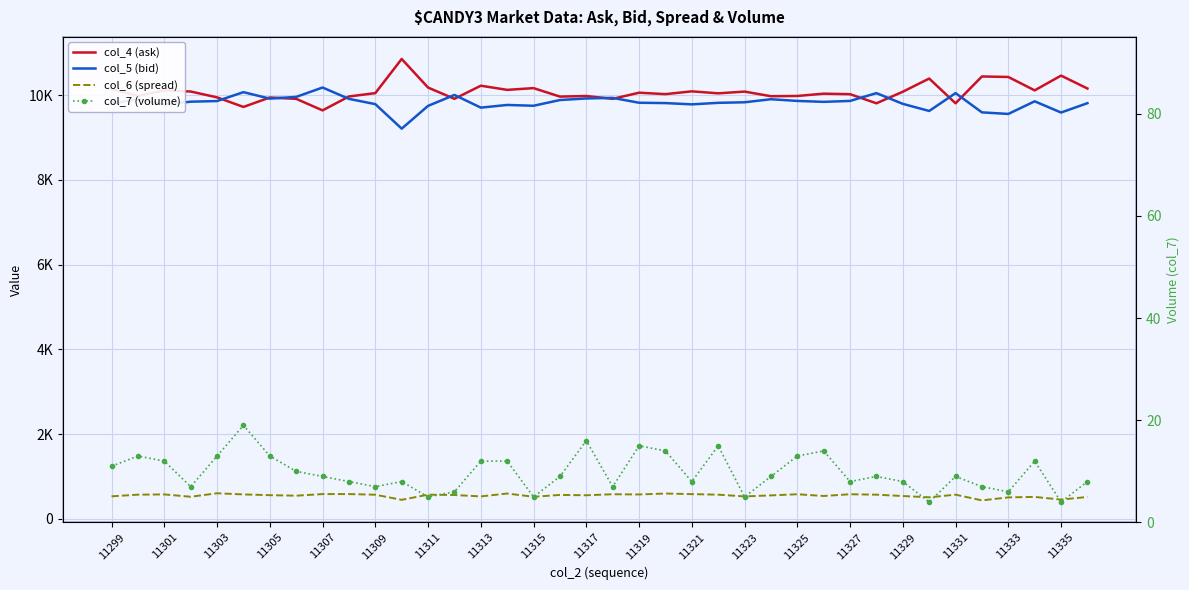

True or false: col_7 (volume) and col_6 (spread) intersect in this chart.

False